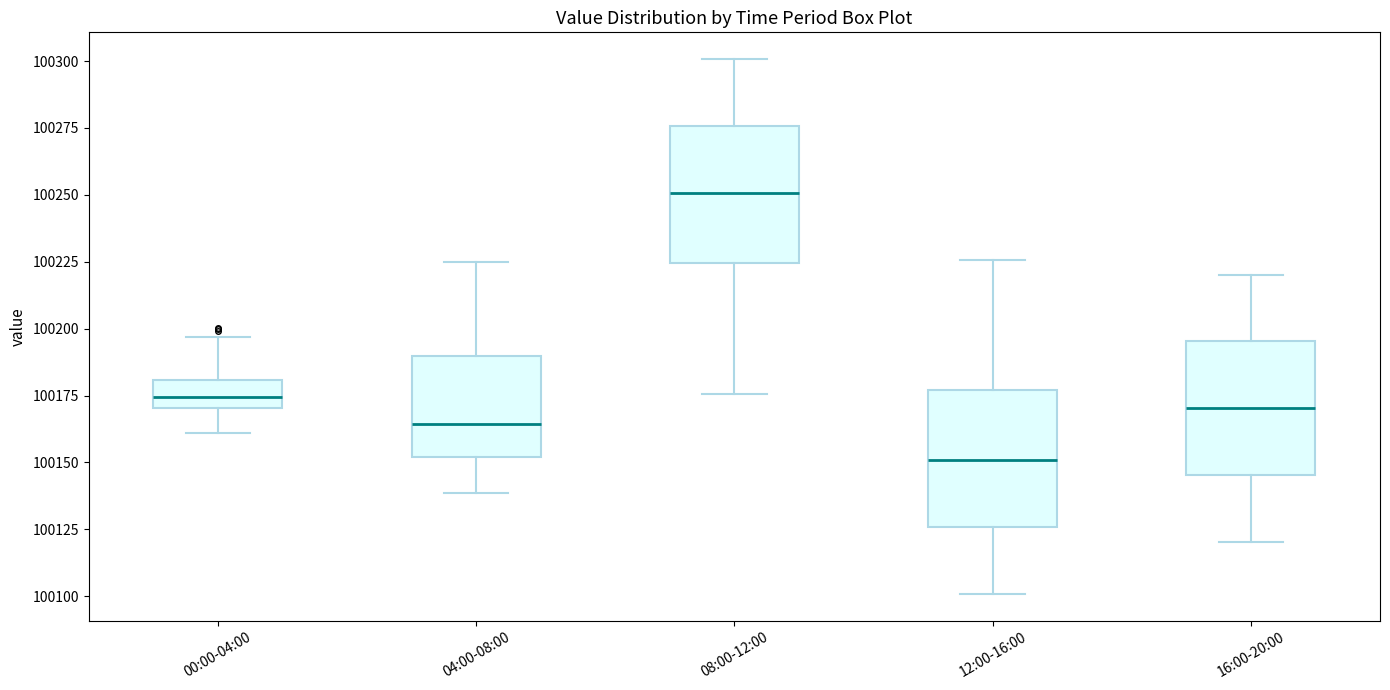

Which box's median line is the lowest?

12:00-16:00